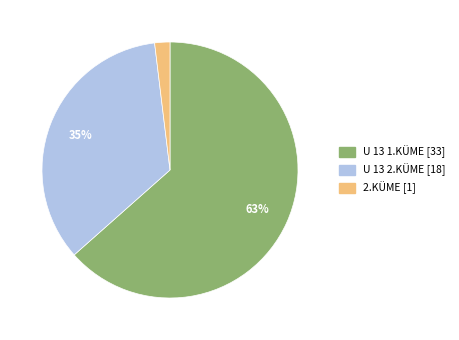

What percentage is the 2.KÜME slice, to the nearest percent?

2%